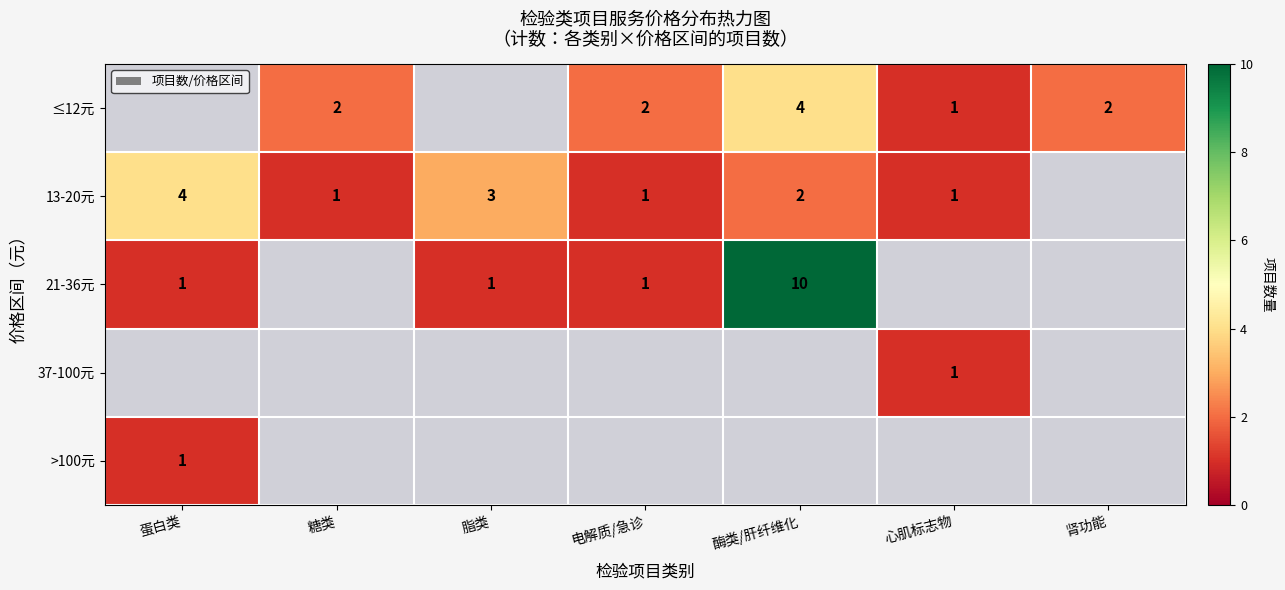

The value of 13-20元 at 糖类 is 1. True or false?

True